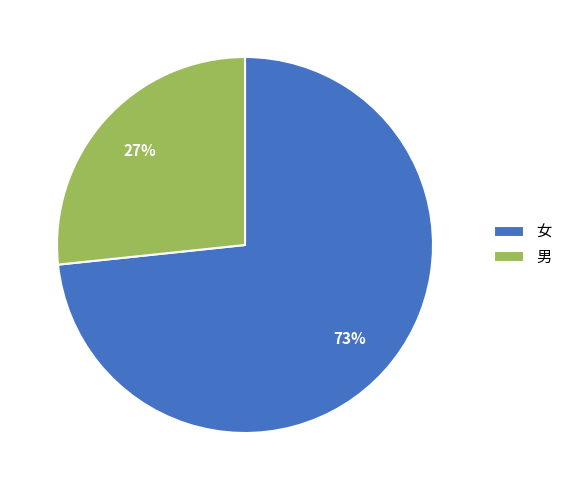

What percentage is the 男 slice, to the nearest percent?

27%